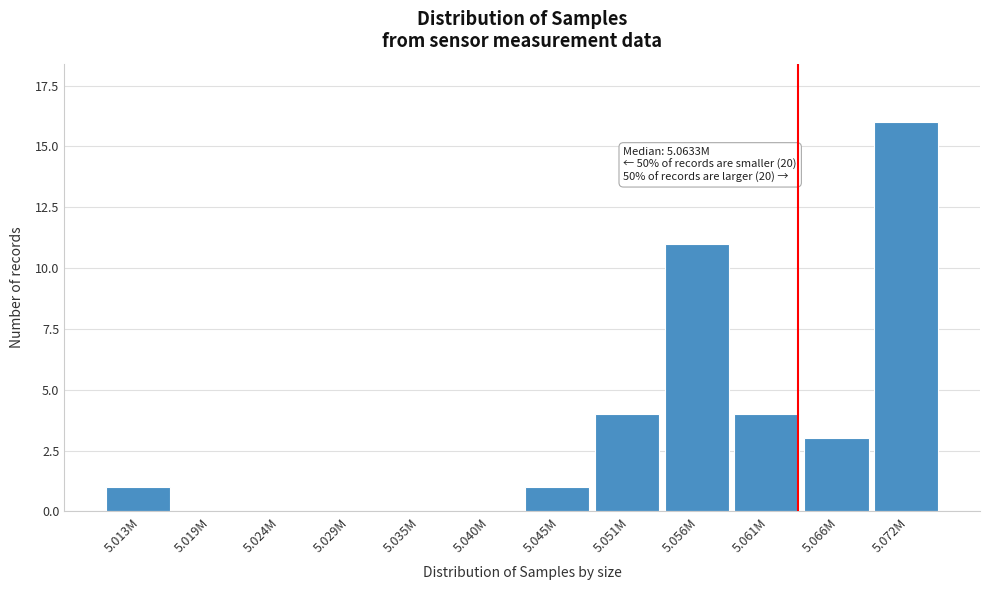

Reading left to right, what are all the values shown in this chart?

5.013M=1	5.019M=0	5.024M=0	5.029M=0	5.035M=0	5.040M=0	5.045M=1	5.051M=4	5.056M=11	5.061M=4	5.066M=3	5.072M=16